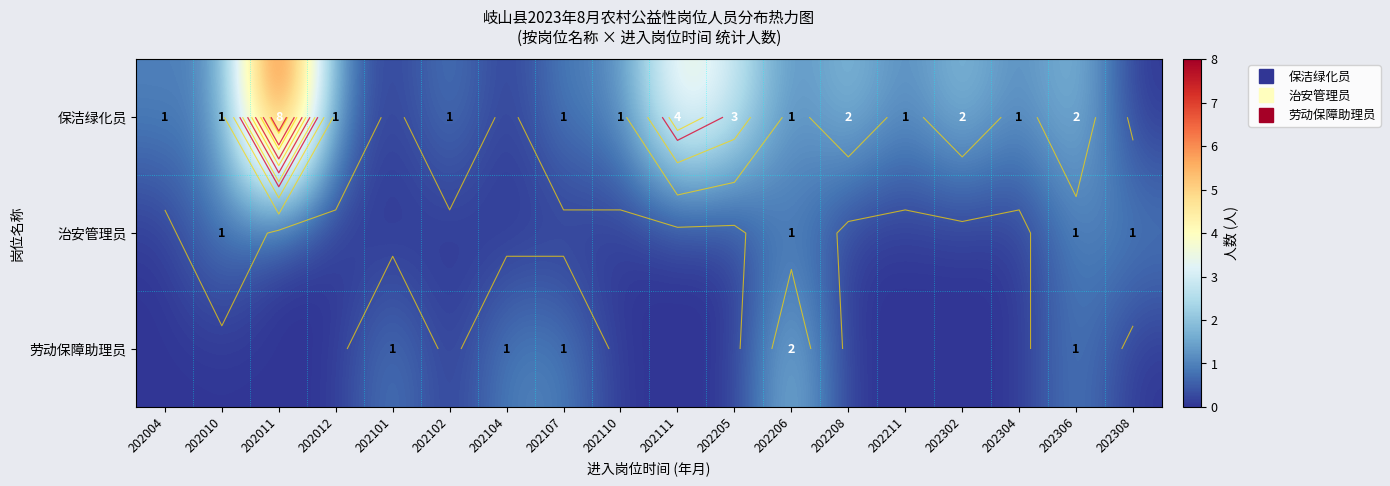

Which series has the widest spread of values?

保洁绿化员